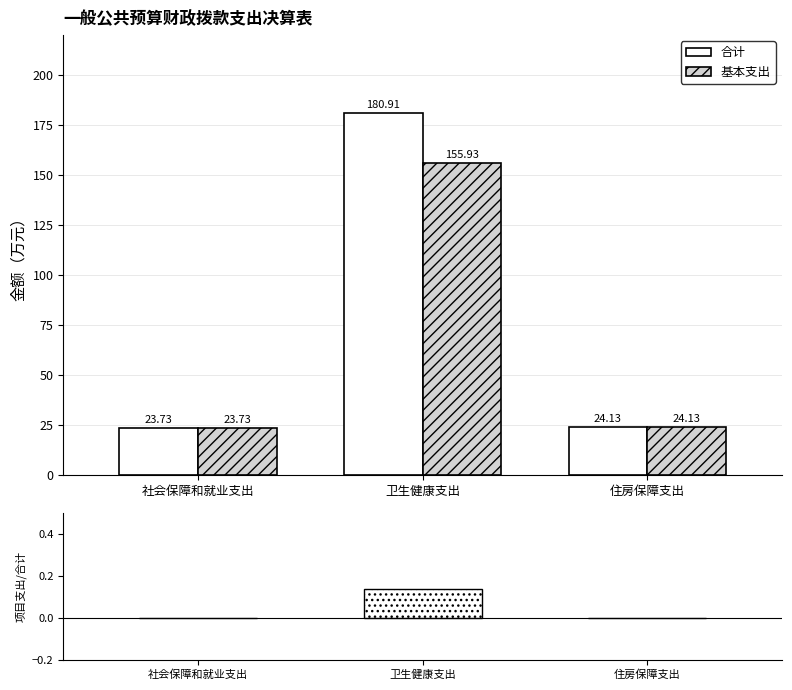

Reading right to left, list all the values displayed in this chart.

合计: 住房保障支出=24.1	卫生健康支出=180.9	社会保障和就业支出=23.7
基本支出: 住房保障支出=24.1	卫生健康支出=155.9	社会保障和就业支出=23.7
项目支出占比: 住房保障支出=0.0	卫生健康支出=0.1	社会保障和就业支出=0.0